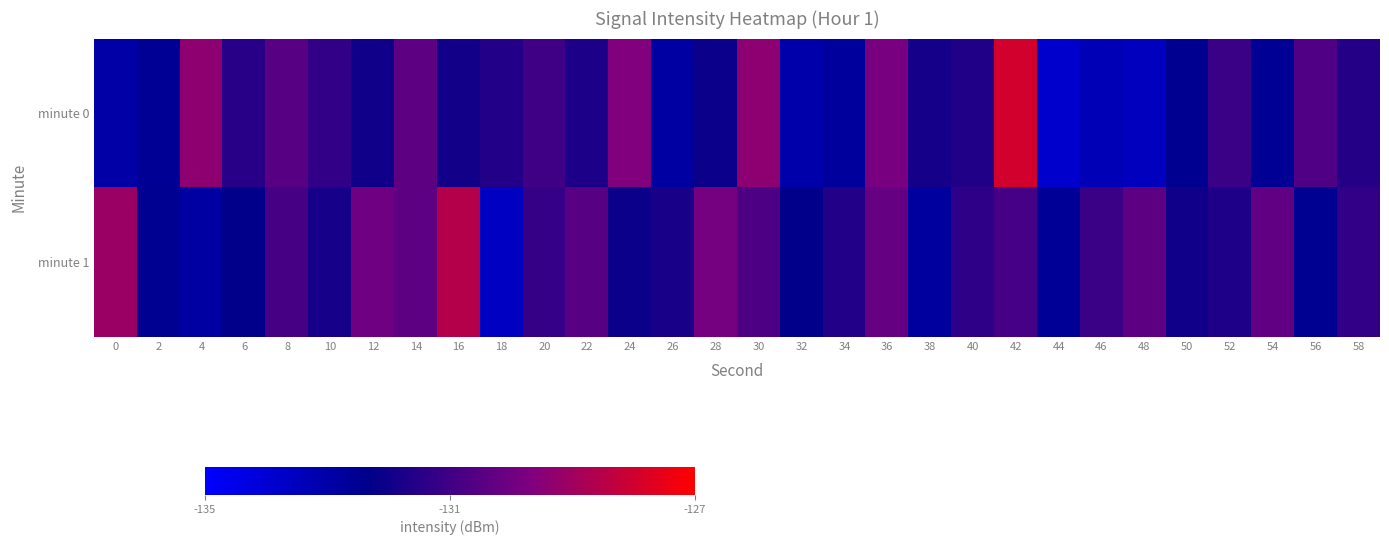

Reading right to left, list all the values displayed in this chart.

minute 0: 58=-131.6	56=-130.7	54=-132.6	52=-131.1	50=-132.5	48=-133.5	46=-133.3	44=-133.9	42=-128.0	40=-131.6	38=-131.9	36=-129.8	34=-132.7	32=-133.1	30=-129.4	28=-132.1	26=-132.9	24=-129.6	22=-131.7	20=-131.0	18=-131.6	16=-132.0	14=-130.4	12=-132.0	10=-131.3	8=-130.5	6=-131.5	4=-129.4	2=-132.5	0=-133.0
minute 1: 58=-131.3	56=-132.5	54=-130.3	52=-131.7	50=-132.0	48=-130.4	46=-131.1	44=-132.6	42=-130.9	40=-131.4	38=-132.8	36=-130.2	34=-131.6	32=-132.3	30=-130.7	28=-129.9	26=-131.8	24=-132.1	22=-130.5	20=-131.2	18=-133.6	16=-128.6	14=-130.4	12=-130.0	10=-131.9	8=-130.9	6=-132.3	4=-132.9	2=-132.5	0=-129.1